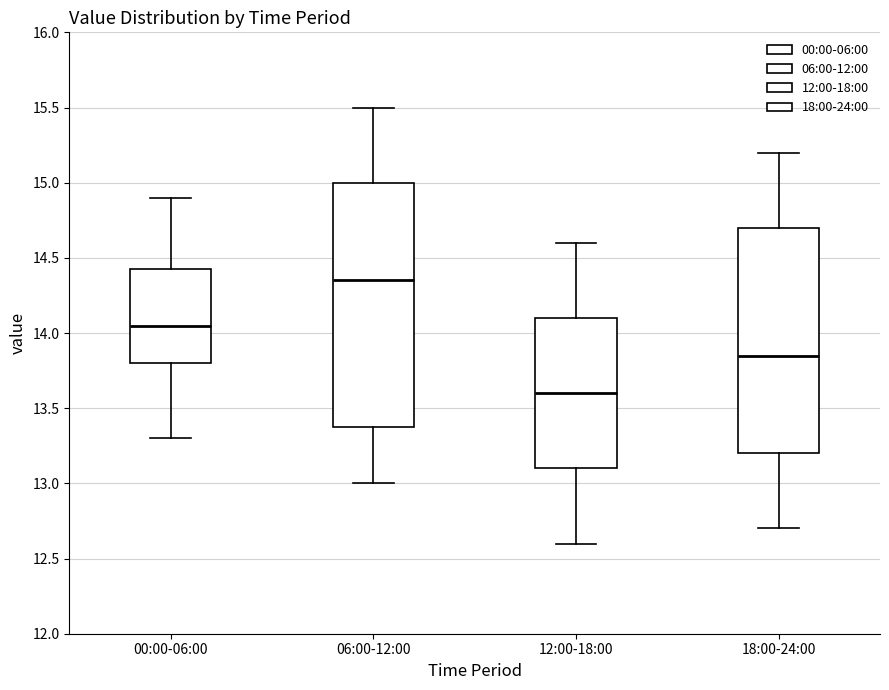

Which box's median line is the lowest?

12:00-18:00